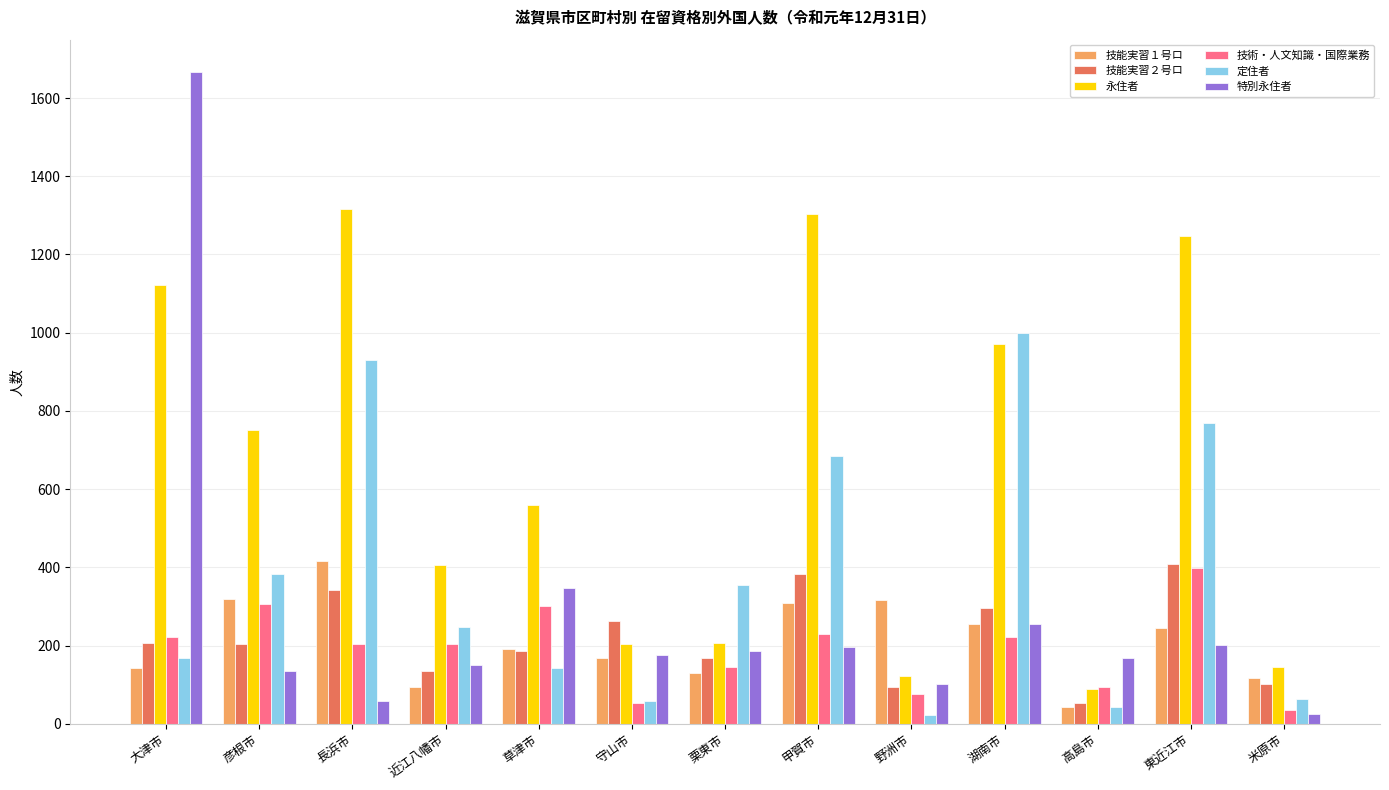

At how many categories does at least one series exceed 1601?

1